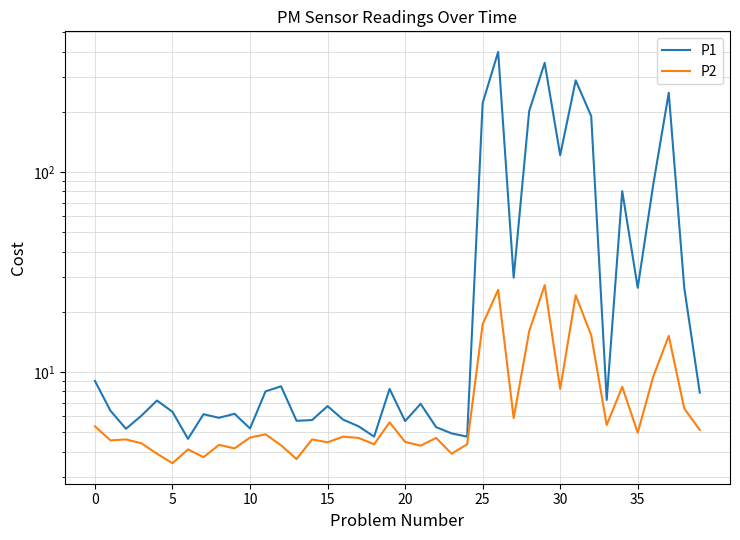

What is the smallest value displayed?

3.5